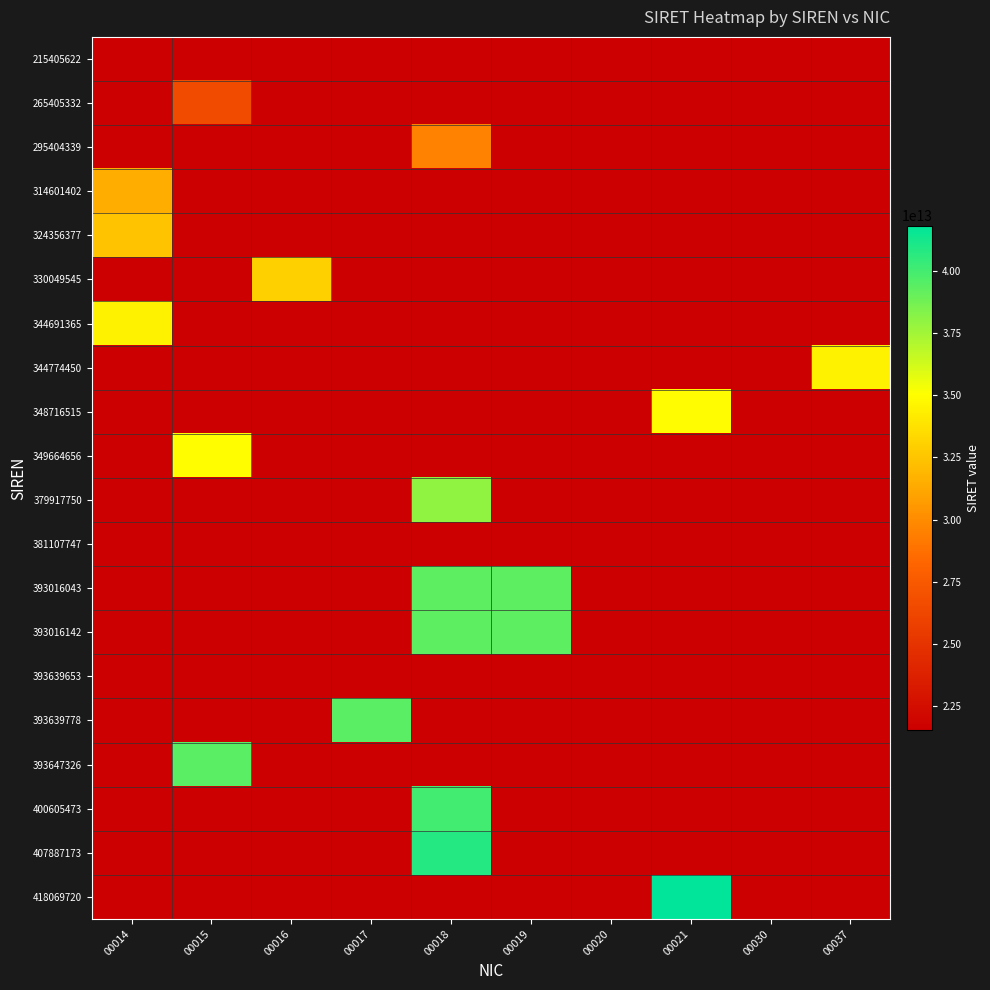

At 00020, list the series in order from largest to smallest.

215405622, 265405332, 295404339, 314601402, 324356377, 330049545, 344691365, 344774450, 348716515, 349664656, 379917750, 381107747, 393016043, 393016142, 393639653, 393639778, 393647326, 400605473, 407887173, 418069720